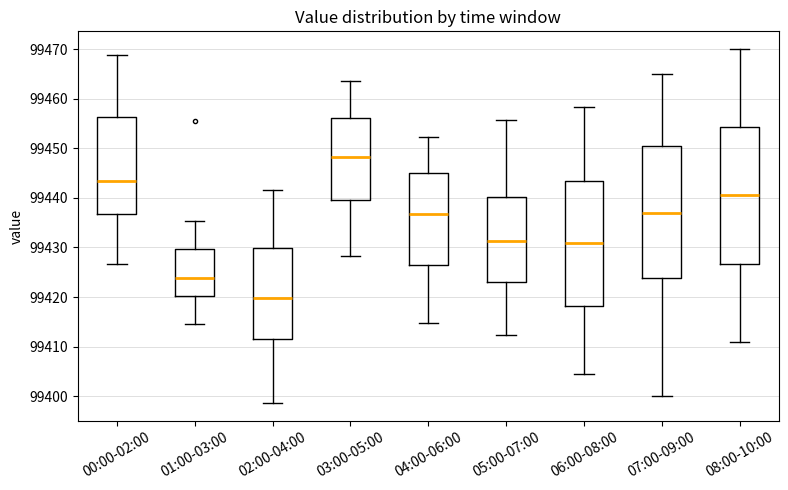

Which box has the lowest median line?

02:00-04:00